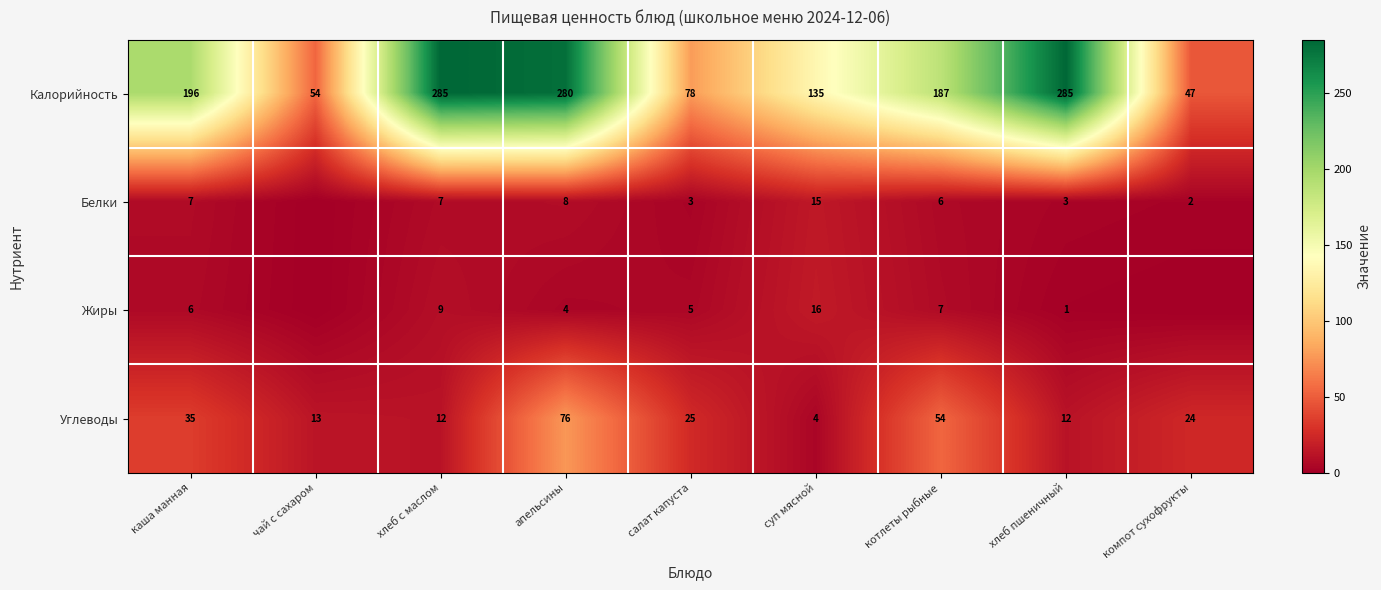

How many values in the Калорийность series are below 187?

4